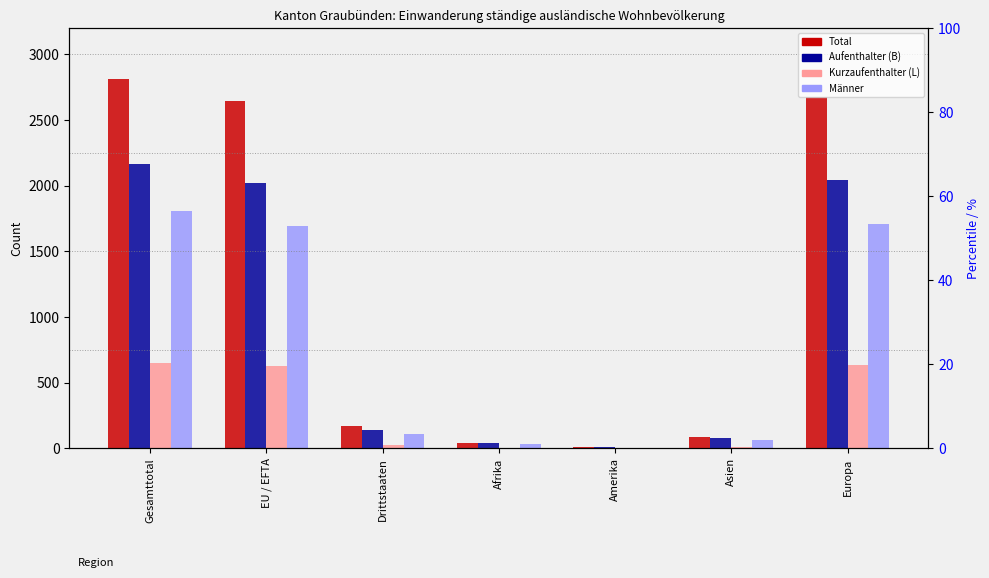

Which series has the largest total across all categories?

Total